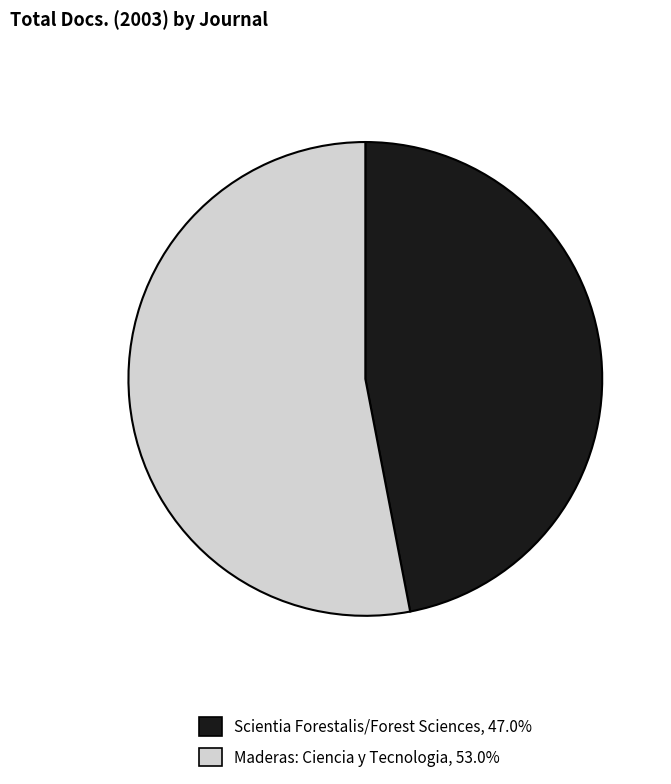

Between Maderas: Ciencia y Tecnologia and Scientia Forestalis/Forest Sciences, which is larger?

Maderas: Ciencia y Tecnologia